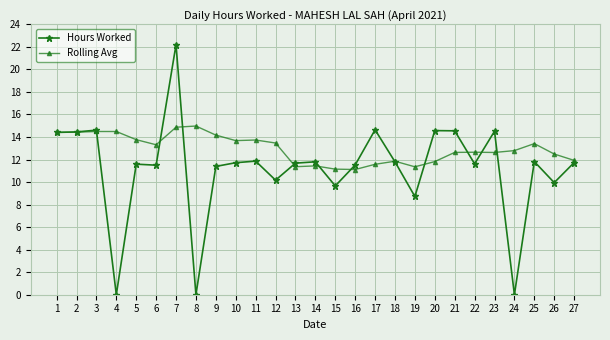

How many values in the Hours Worked series exceed 11?

20